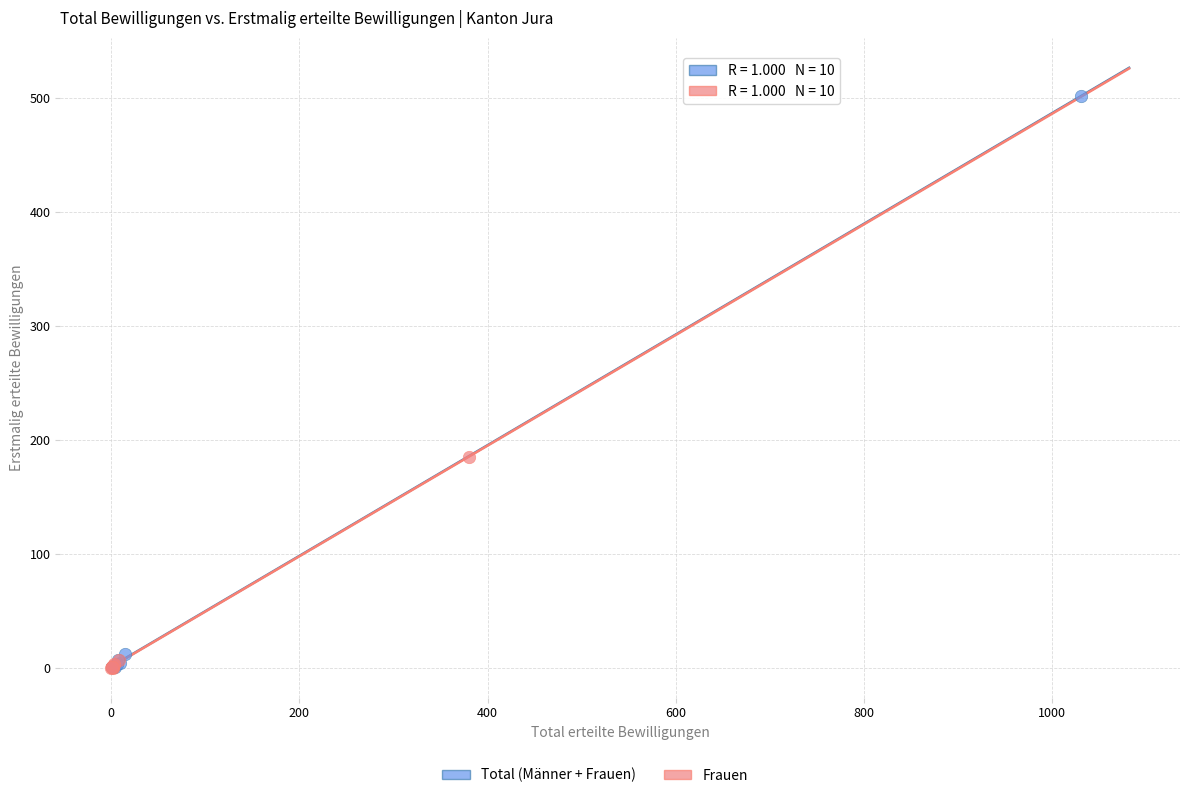

Which series has the widest spread of Y values?

Total (Männer + Frauen)